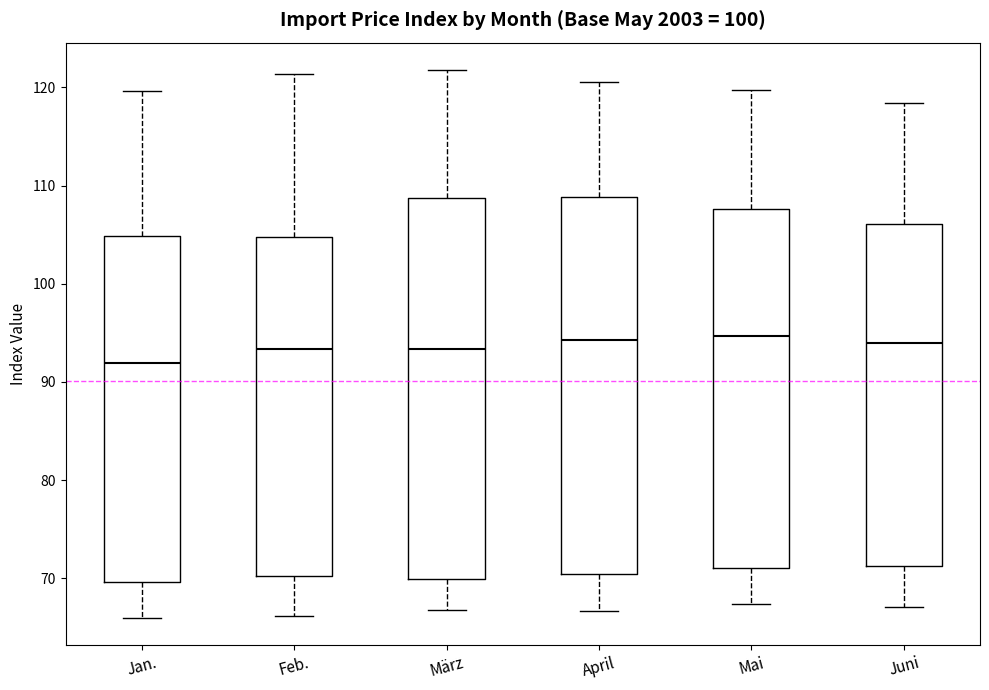

Reading left to right, transcribe this box plot: for each box, give where its median line is, the range the box spans, and where its two whiskers end, as read against the y-axis. The values are not printed on the chart, so give them approximately, as read against the axis.

Jan.: median 92, box 70 to 105, whiskers 66 to 120
Feb.: median 93, box 70 to 105, whiskers 66 to 121
März: median 93, box 70 to 109, whiskers 67 to 122
April: median 94, box 70 to 109, whiskers 67 to 121
Mai: median 95, box 71 to 108, whiskers 67 to 120
Juni: median 94, box 71 to 106, whiskers 67 to 118